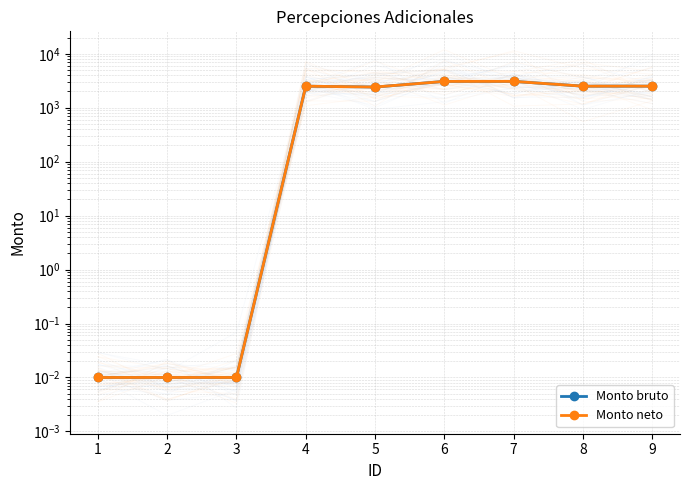

Where is Monto neto nearest to the value 1538?

5